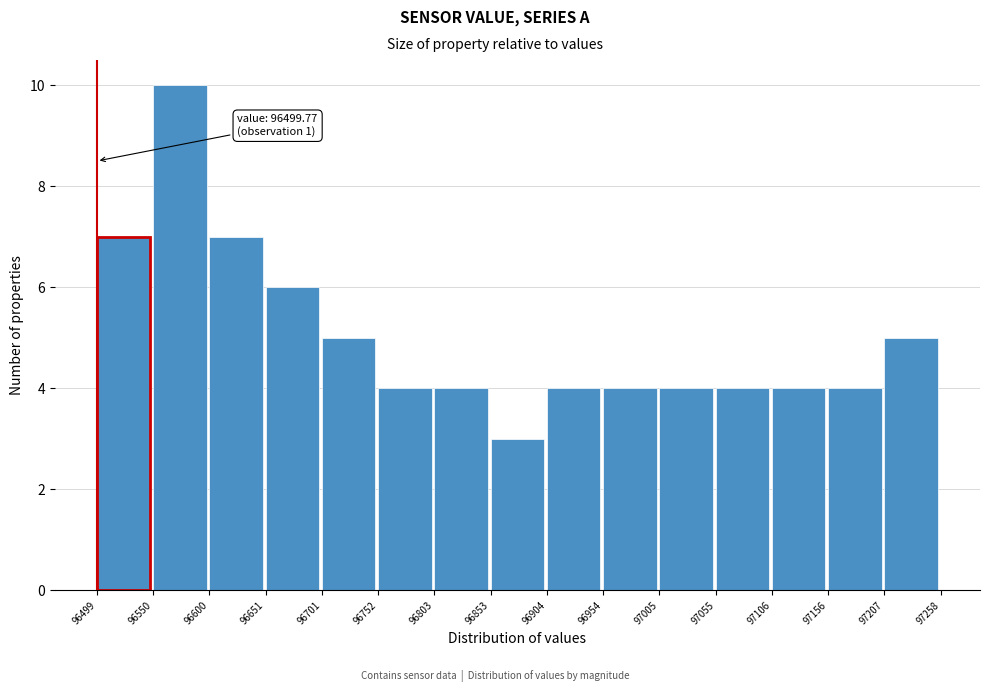

Over which range of the x-axis is the bar tallest?

96550 to 96600